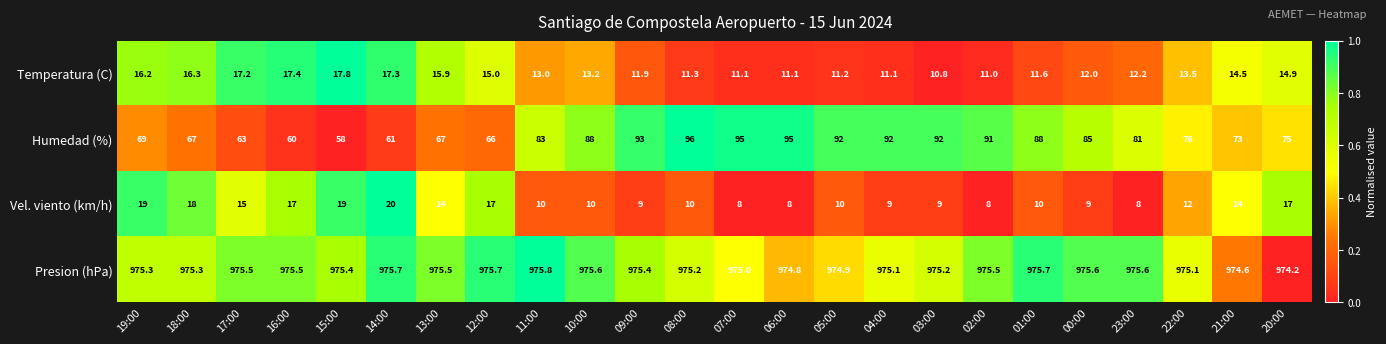

At which label does Vel. viento (km/h) reach its peak?

14:00